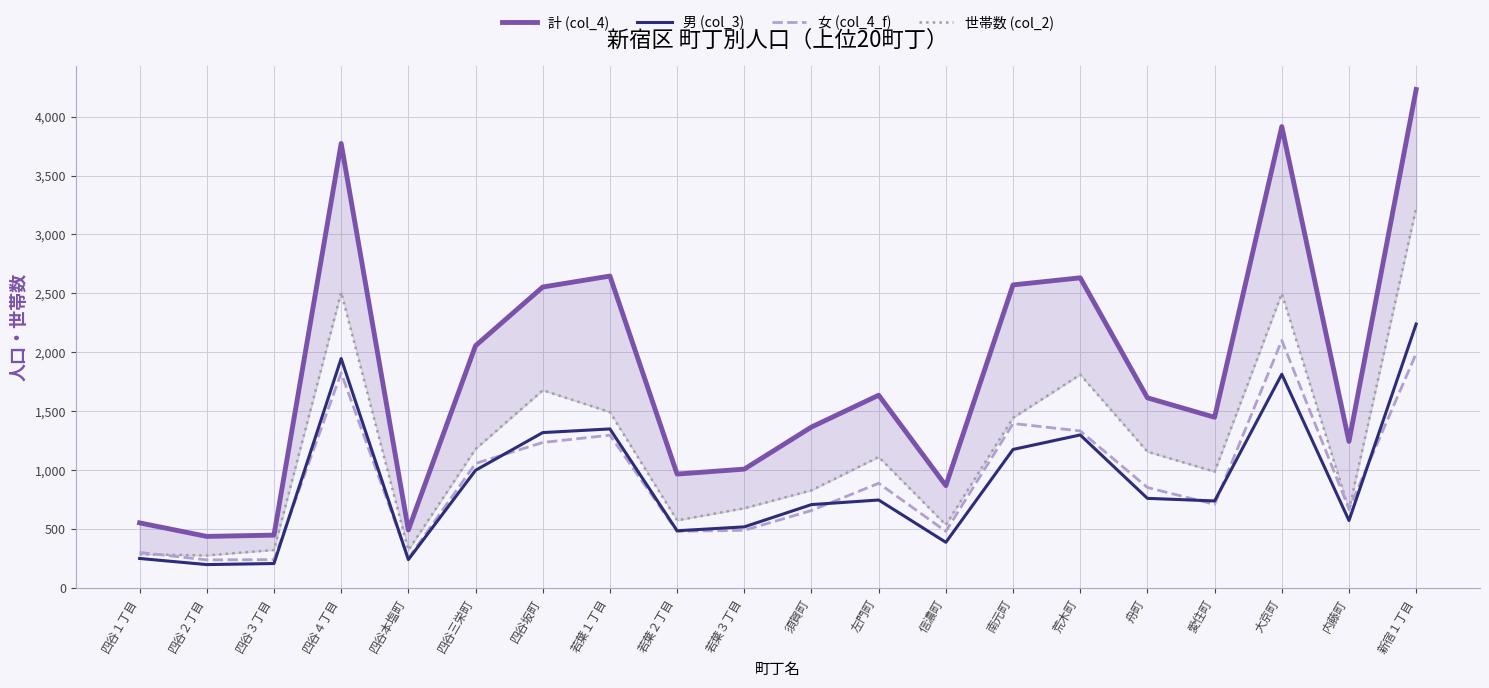

Read the 男 (col_3) value at 若葉３丁目, to the nearest 10.

520